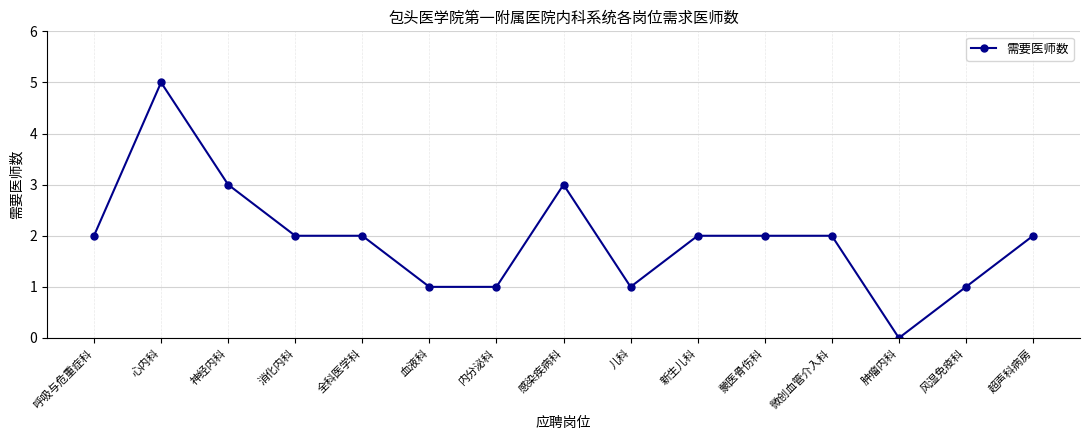

What is the difference between the maximum and minimum values?

5